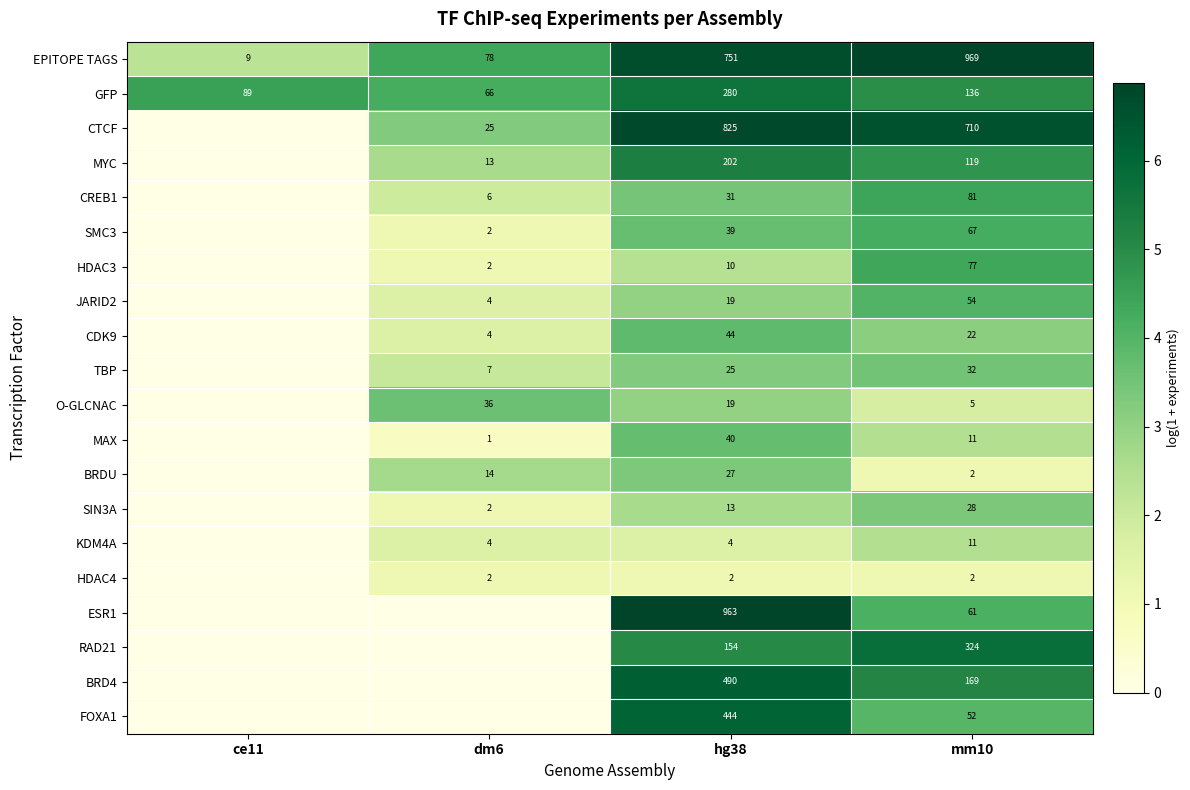

What is the spread (max minus min) of values at hg38?

961